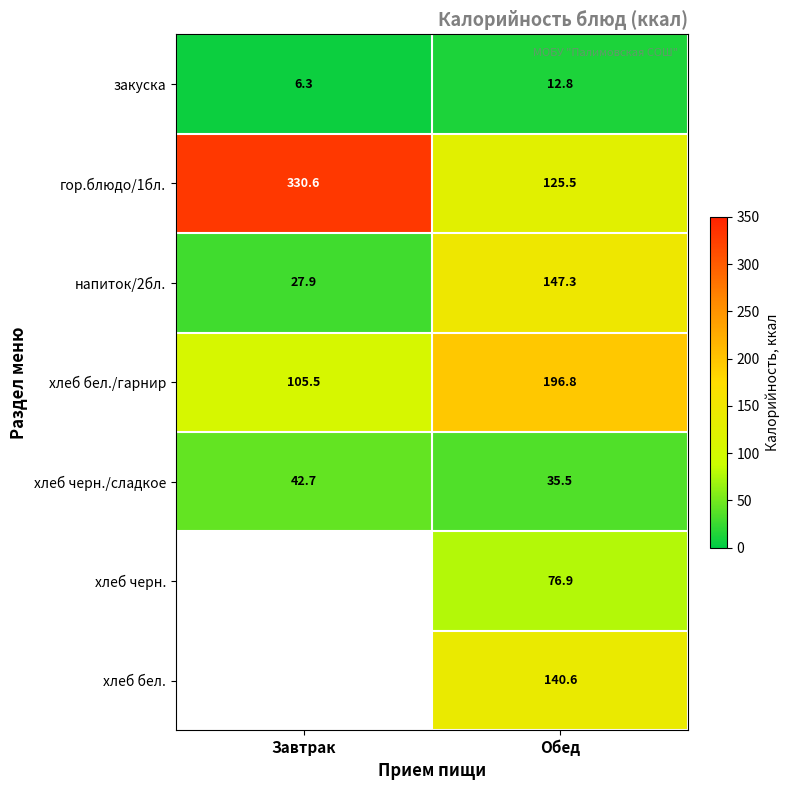

Is the value of хлеб бел./гарнир at Обед greater than the value of гор.блюдо/1бл. at Обед?

Yes